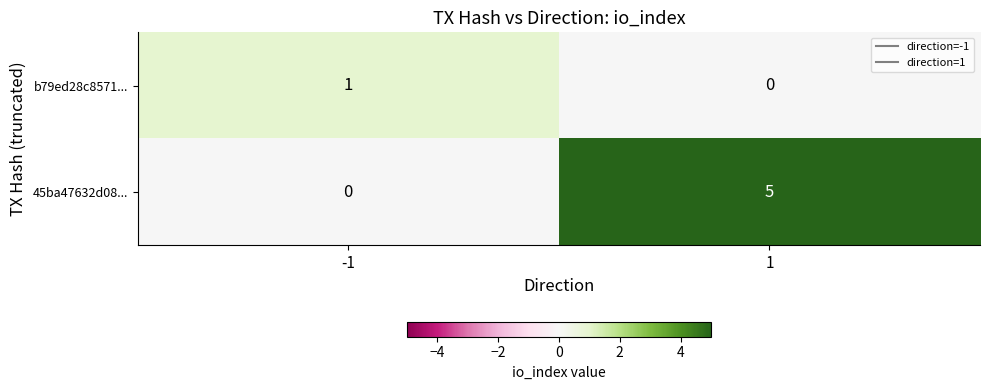

What is the maximum value shown in the chart?

5